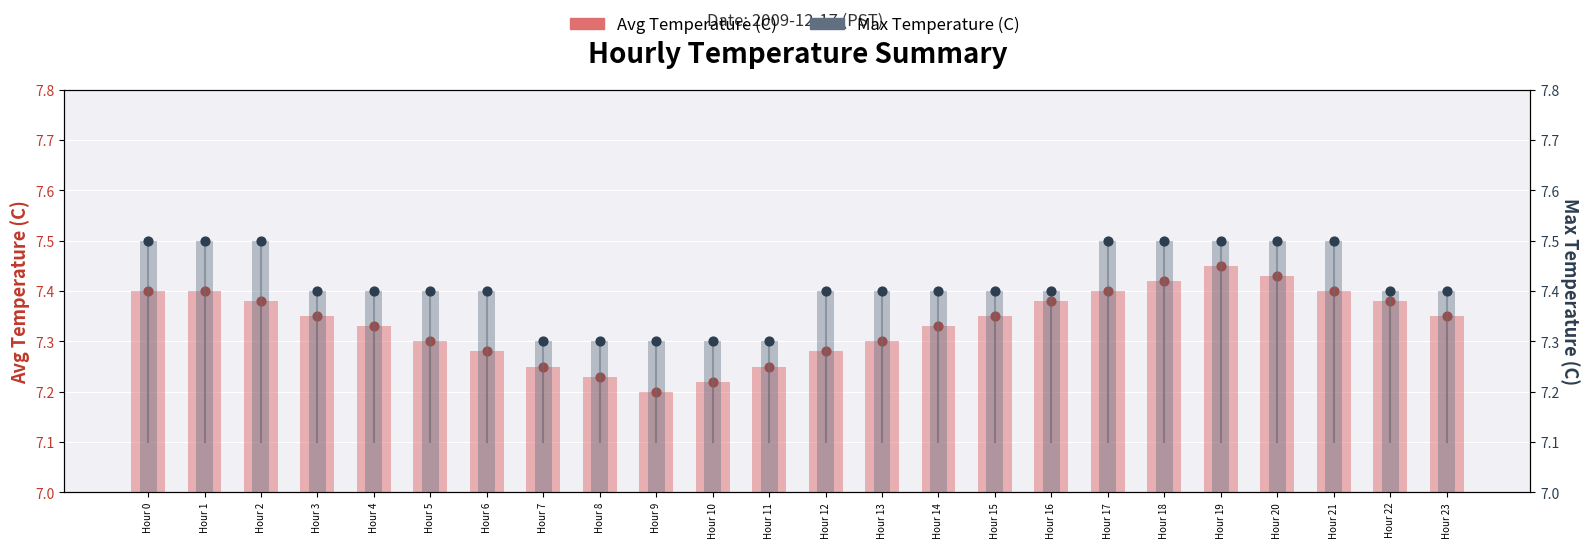

What is the total value across all series at Hour 4?

14.7